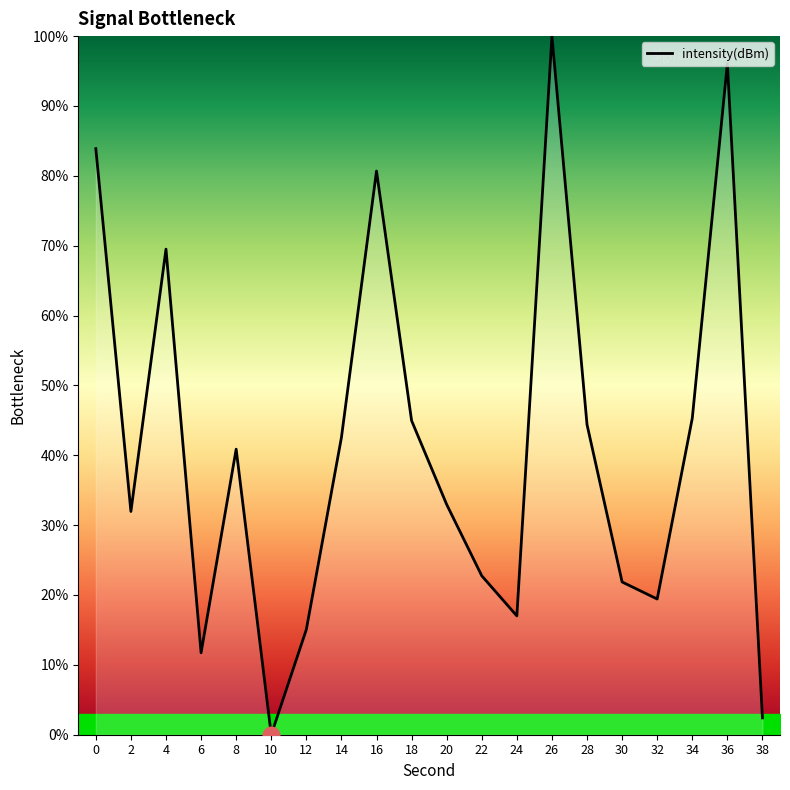

What is the average value?

41.2